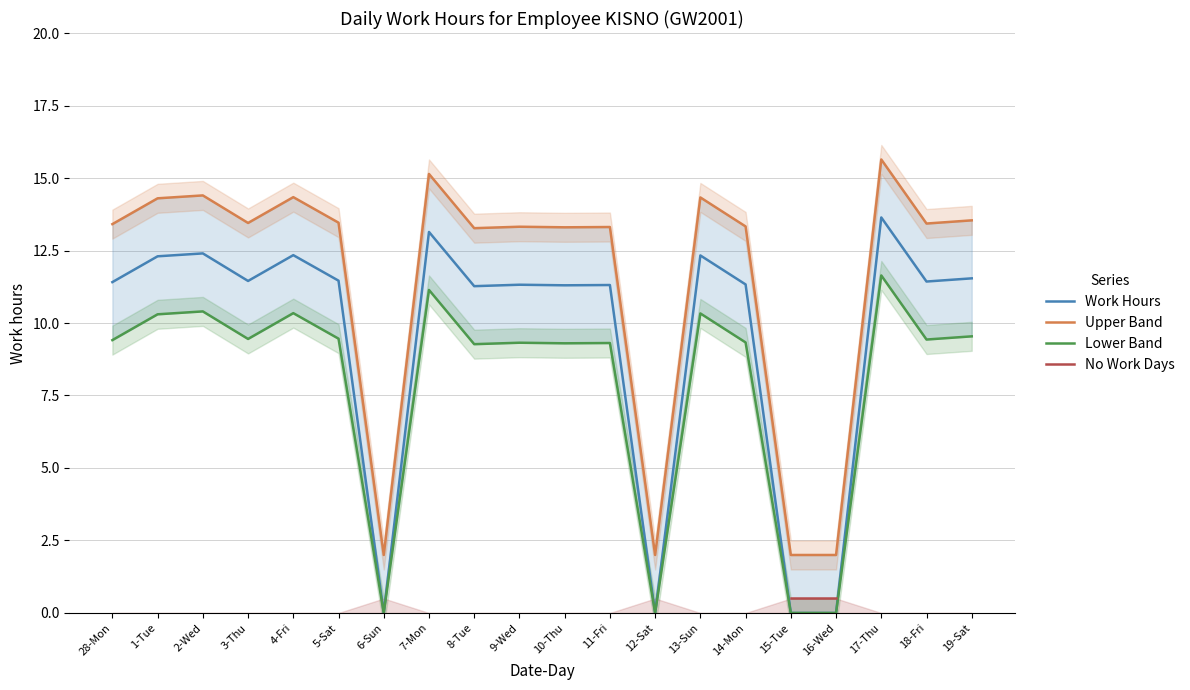

True or false: Lower Band and Work Hours intersect in this chart.

False